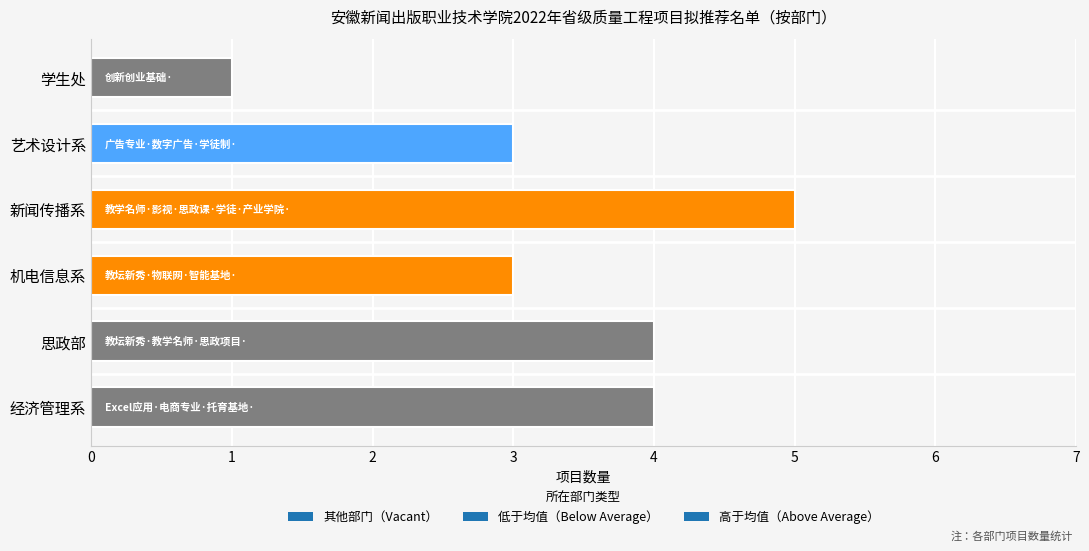

What is the smallest value displayed?

1